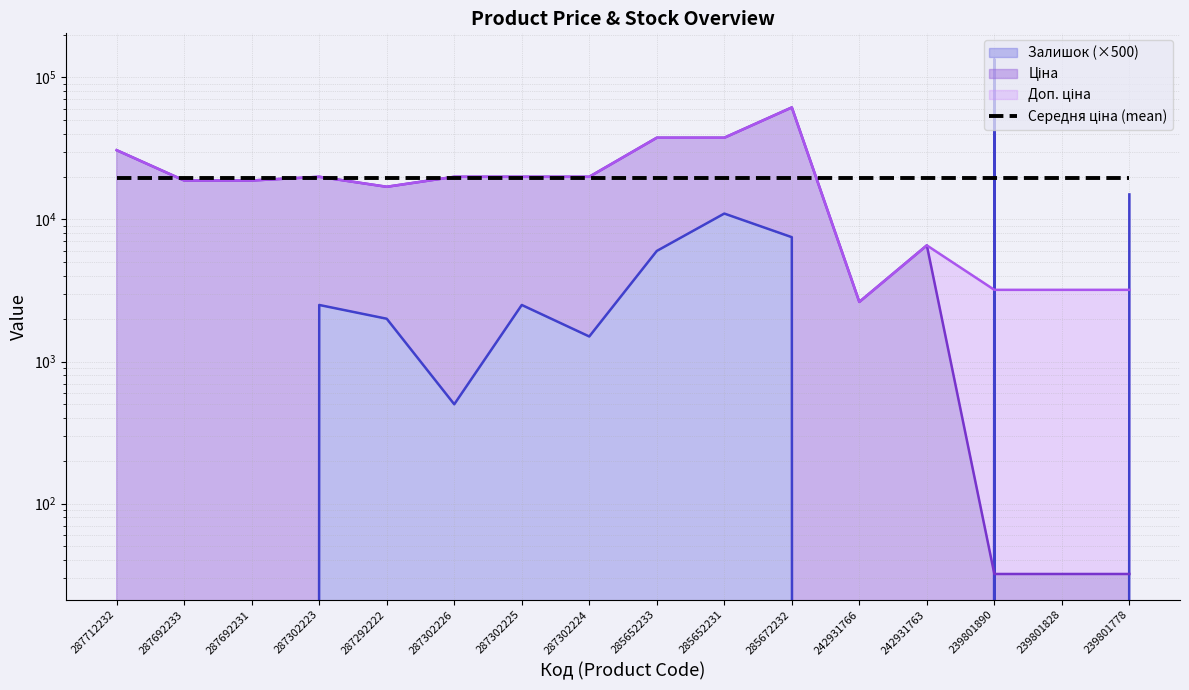

At which label is Доп. ціна closest to 32031?

287712232